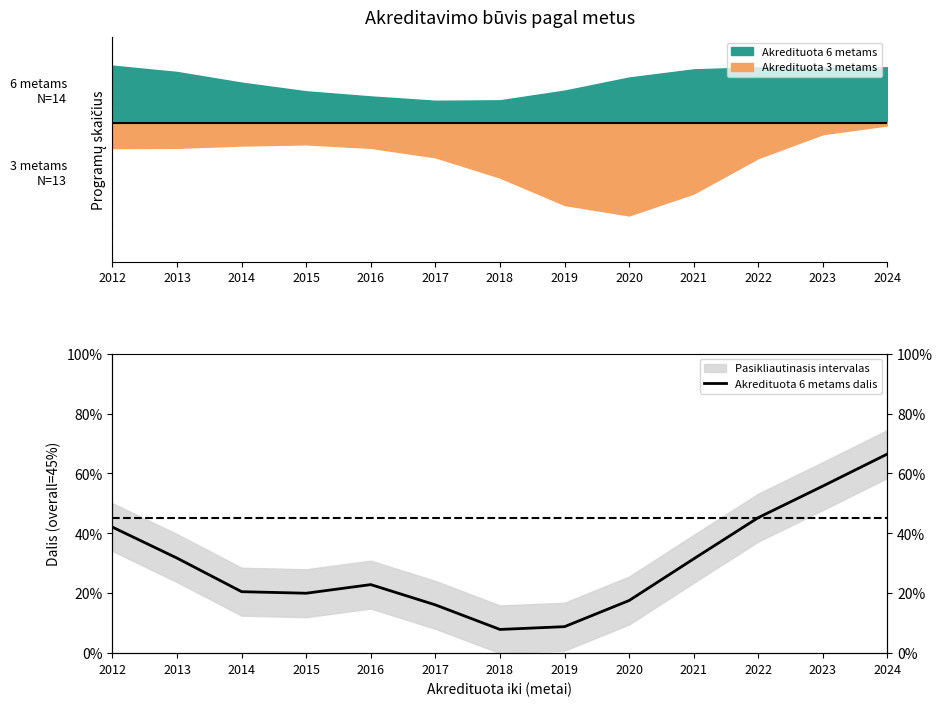

Which has a higher value, 2012 or 2020?

2012